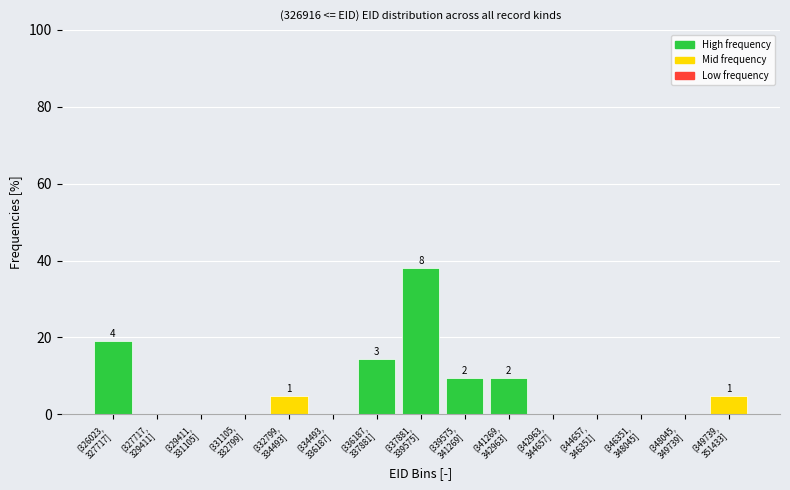

What is the greatest value displayed?

38.1